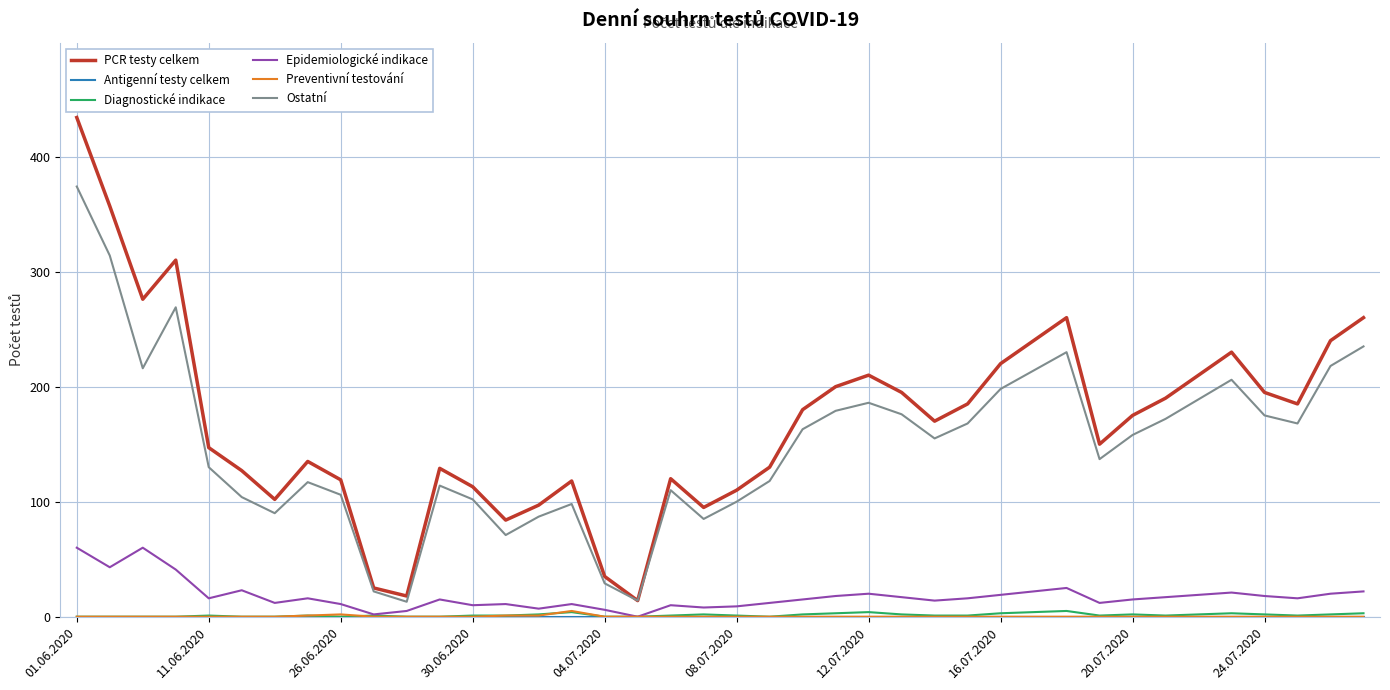

What is the greatest value displayed?

434